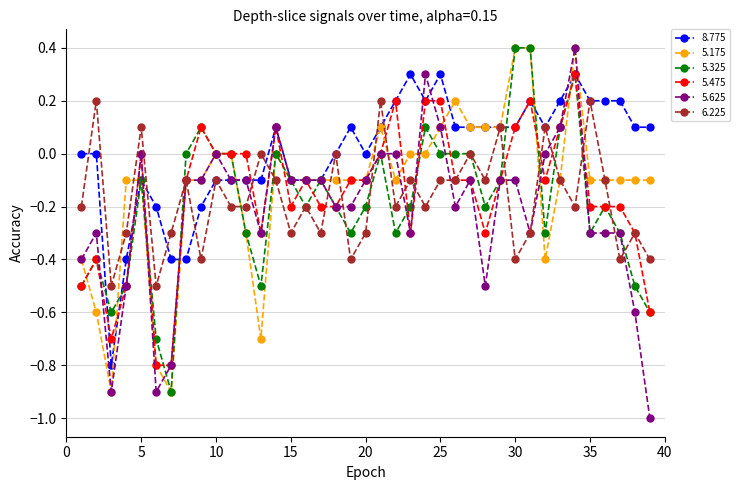

Is this an area chart (filled region under the line)?

No